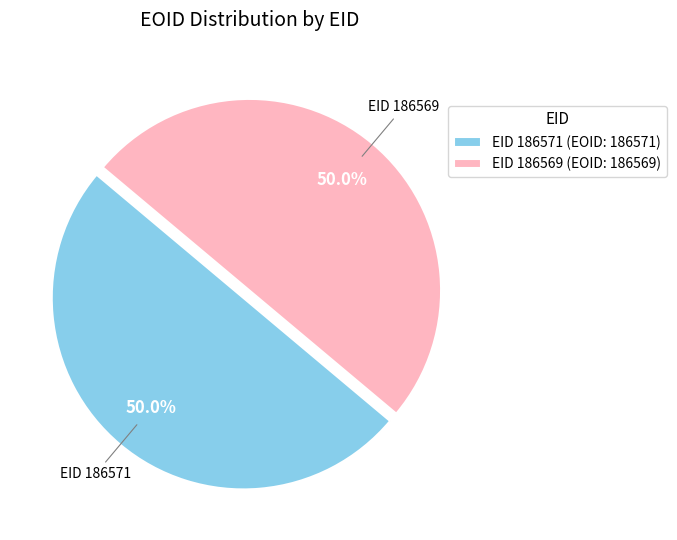

Count the number of slices in the pie.

2